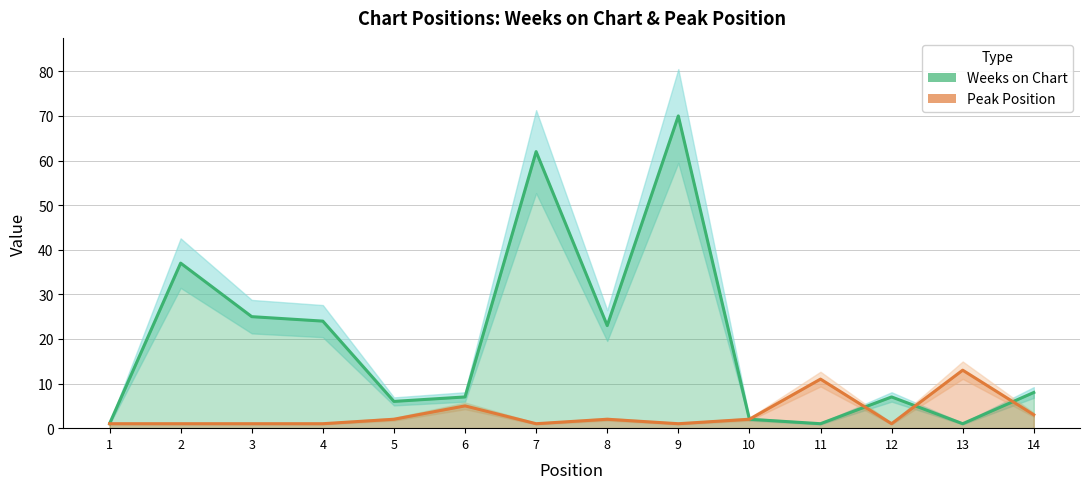

How many data points in Peak Position are above 2?

4